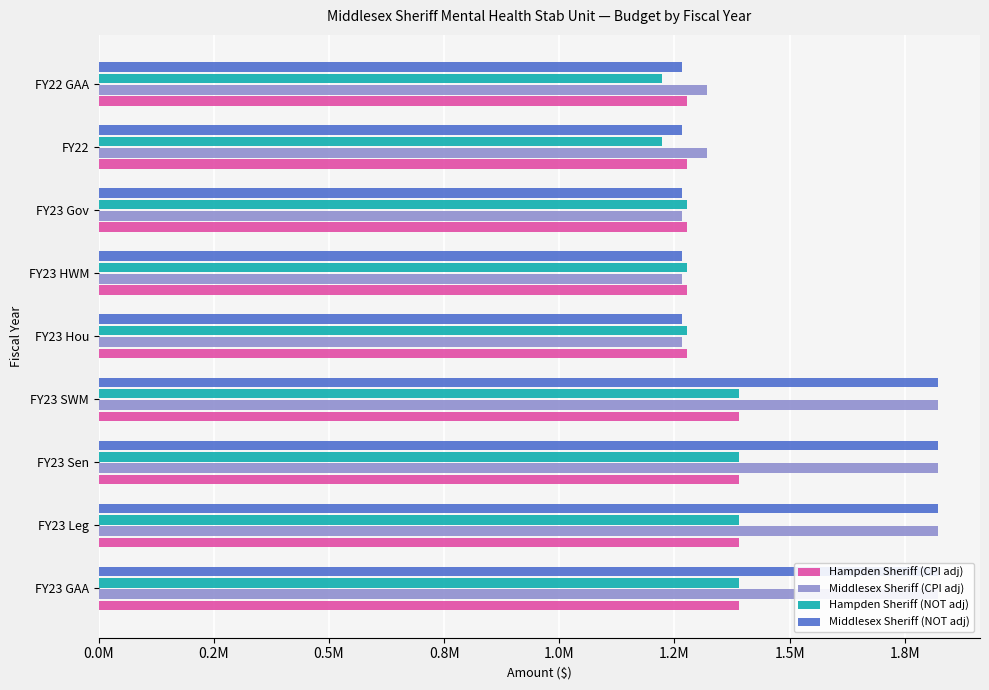

What are all the series names shown in the legend?

Hampden Sheriff (CPI adj), Middlesex Sheriff (CPI adj), Hampden Sheriff (NOT adj), Middlesex Sheriff (NOT adj)